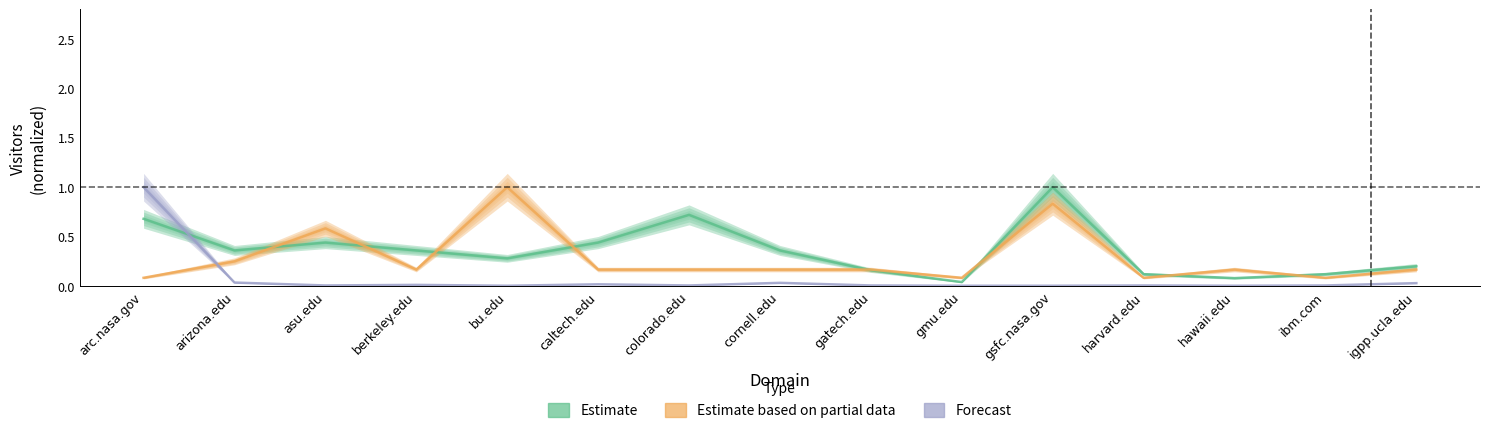

Where is the first local maximum for Estimate based on partial data?

asu.edu